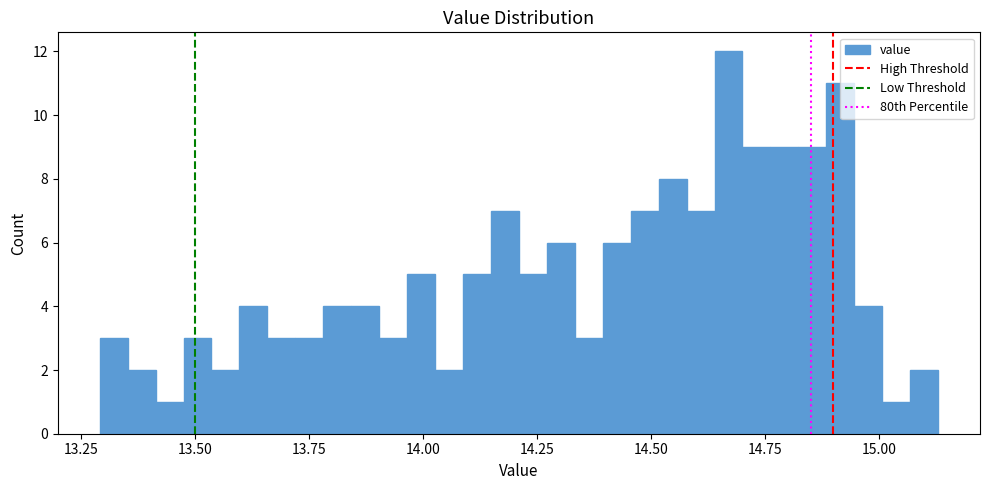

Around what value on the x-axis is the tallest bar? Give the approximate position of its centre, as read against the axis.

14.65